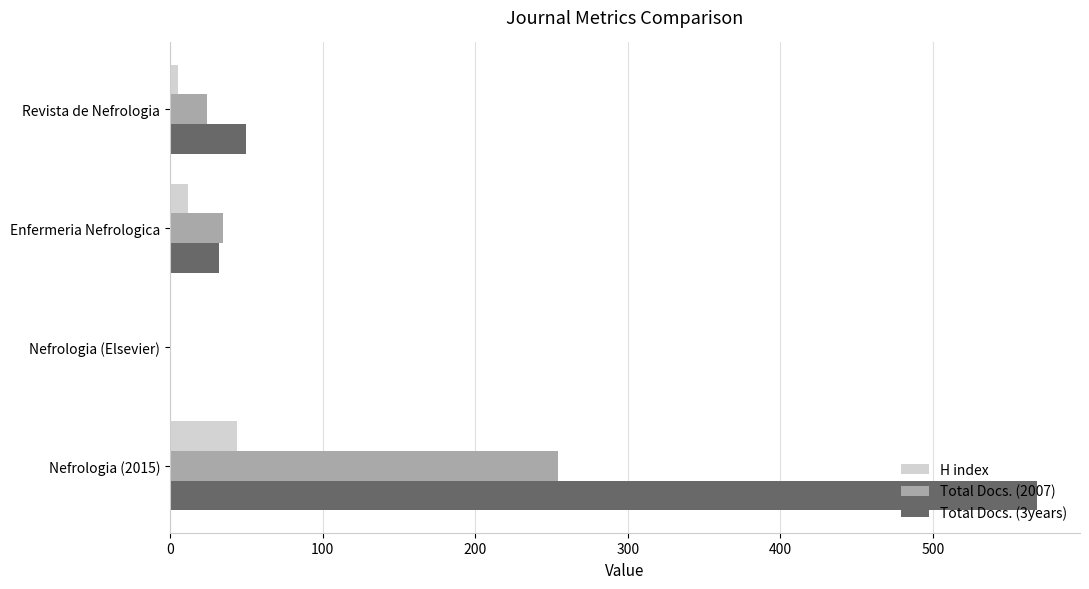

Is it true that H index equals 63 at Nefrologia (2015)?

False